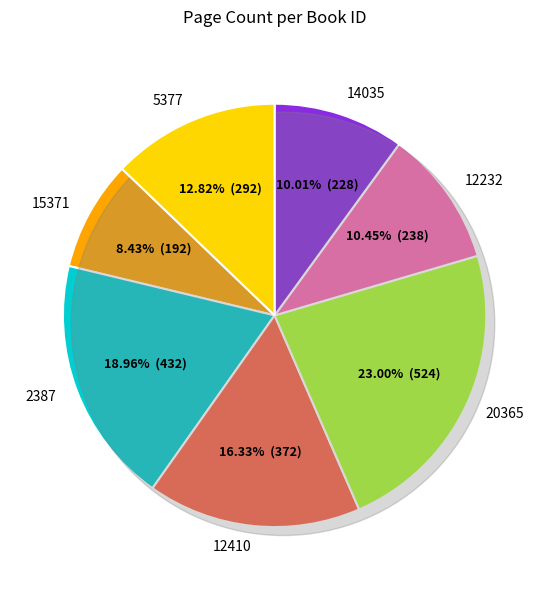

How many slices are in this pie chart?

7